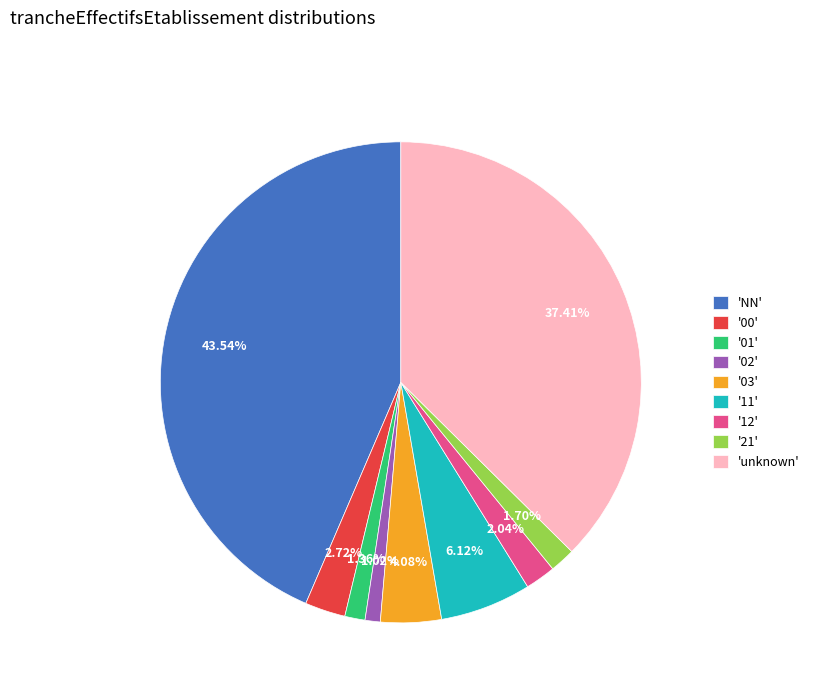

Which has a higher value, '01' or 'unknown'?

'unknown'